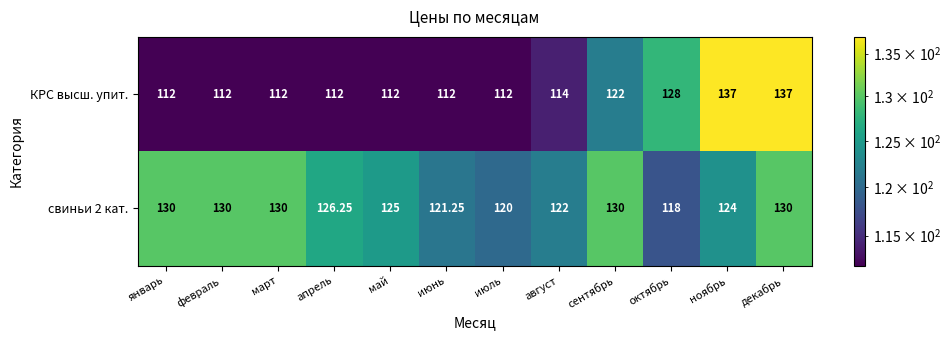

Which series has the largest range (max minus min)?

КРС высш. упит.